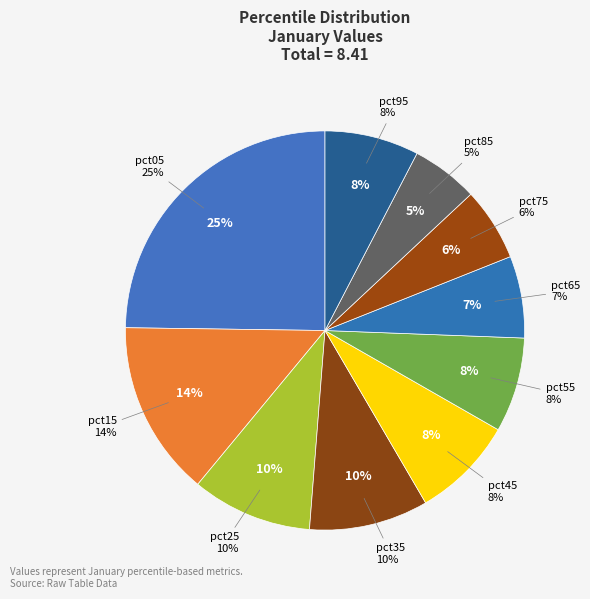

What percentage is NOT represented by pct65?

93.4%